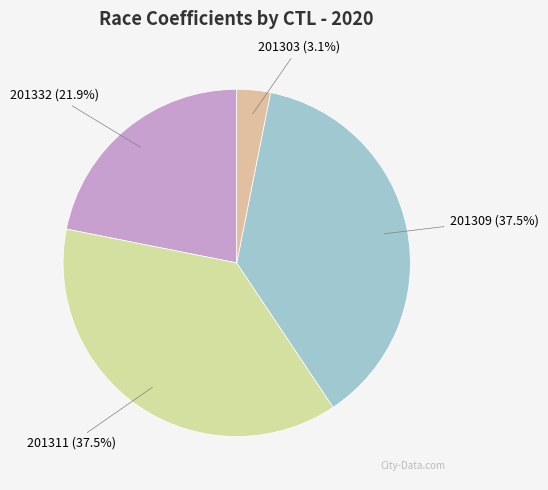

Which slice is the smallest?

201303